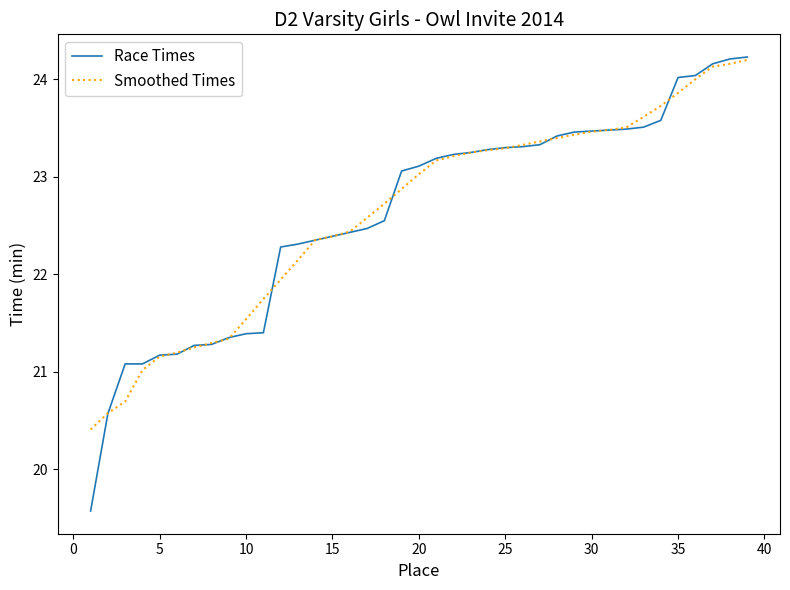

Which series has the largest range (max minus min)?

Race Times